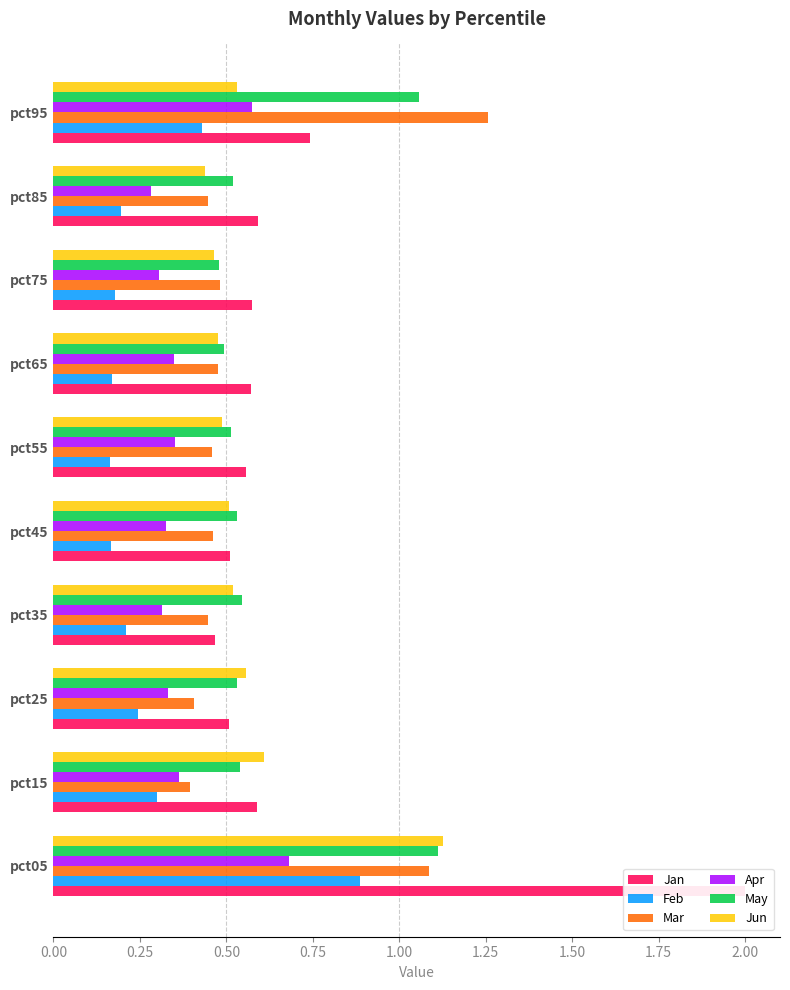

List the series in order of their peak value, highest first.

Jan, Mar, Jun, May, Feb, Apr